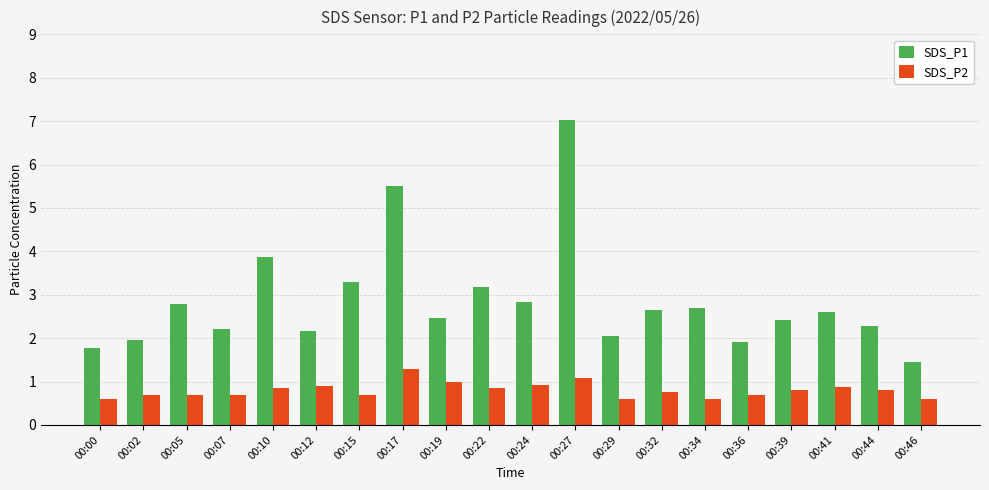

The SDS_P2 series shows 0.7 at 00:15. True or false?

True